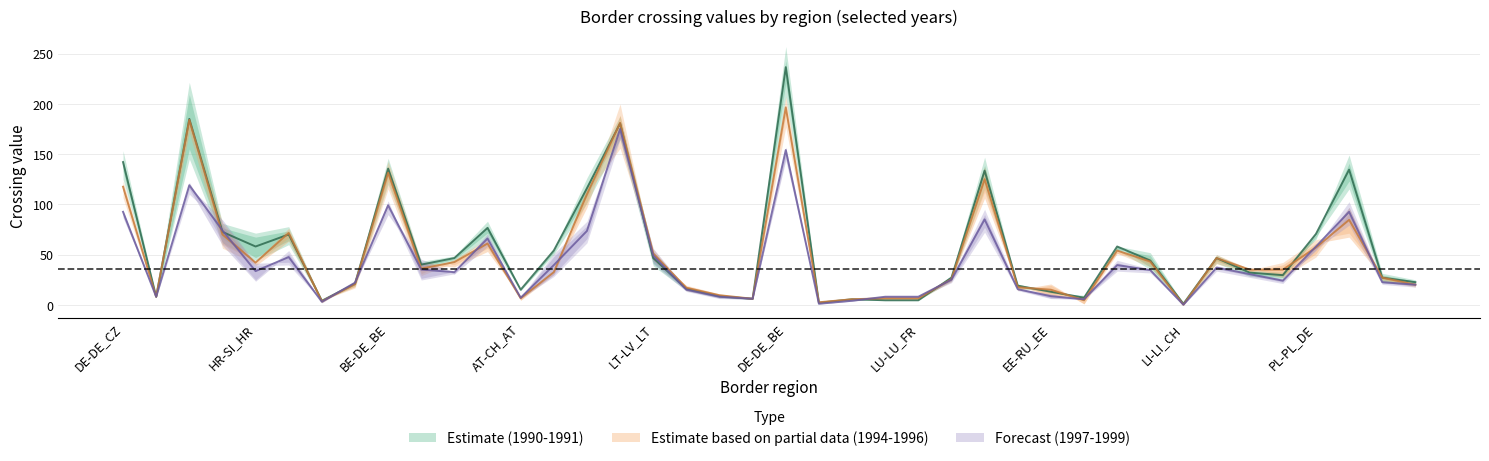

What is the difference between the maximum and second lowest values in the 1997 series?

174.0